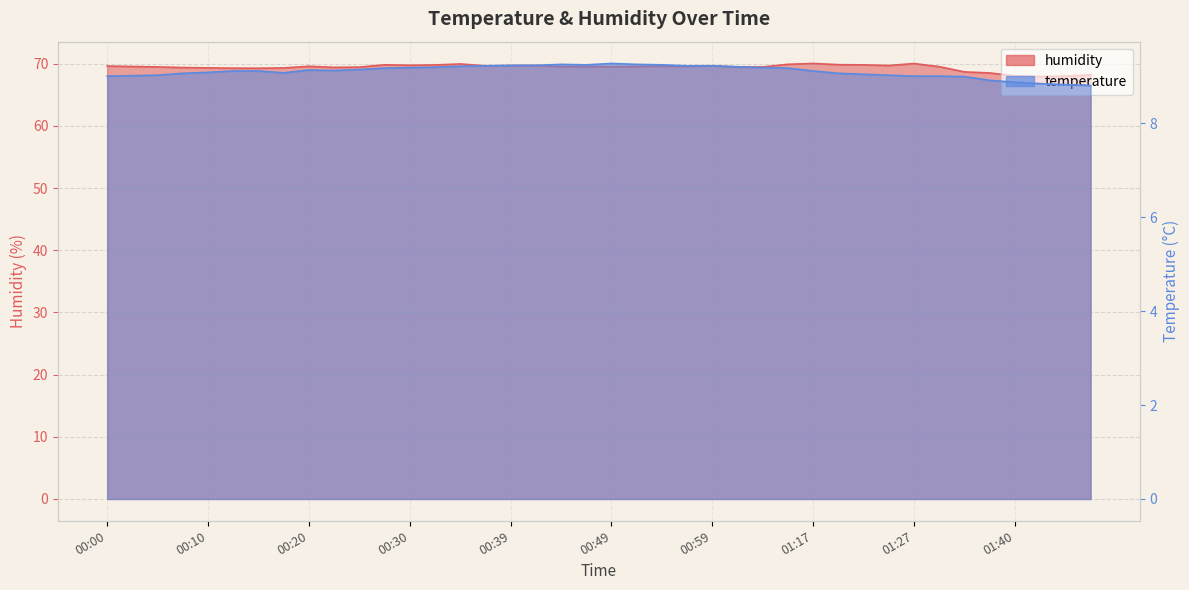

What is the smallest value displayed?

8.8